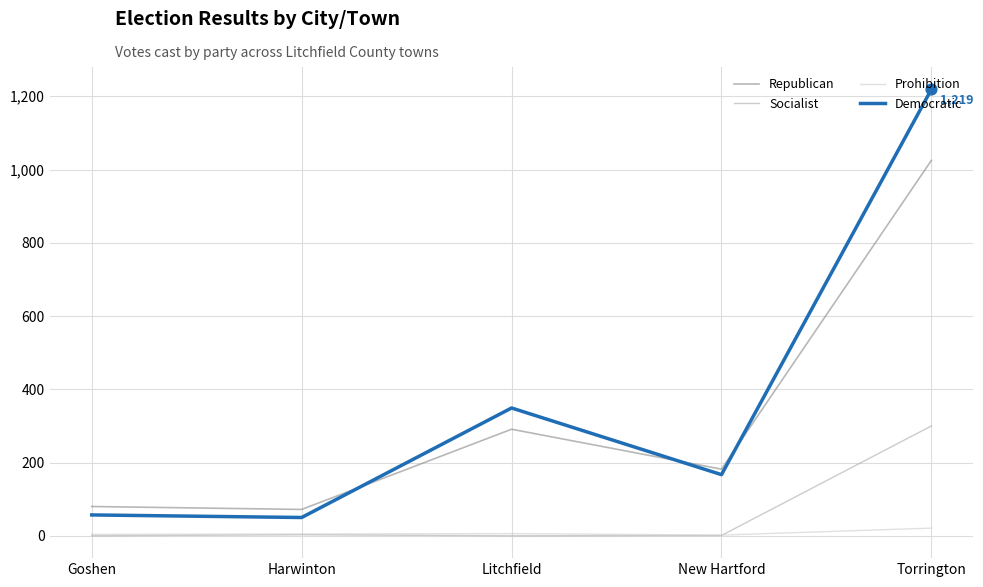

What is the total value across all series at Harwinton?

130